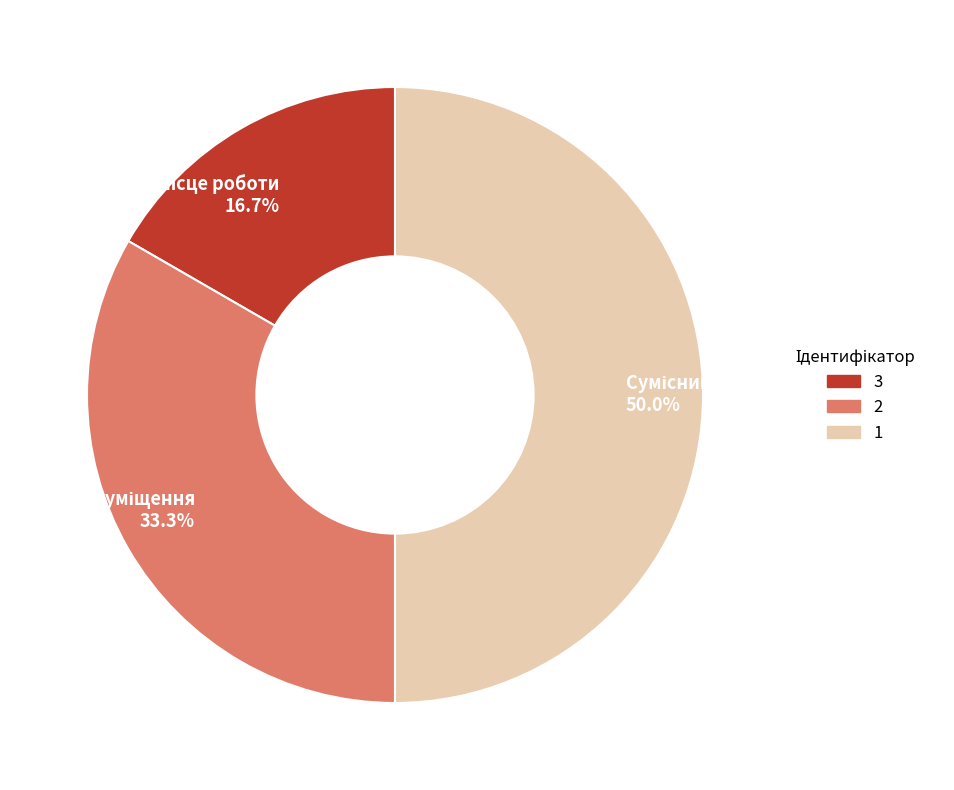

Which category has the biggest portion of the pie?

Сумісництво